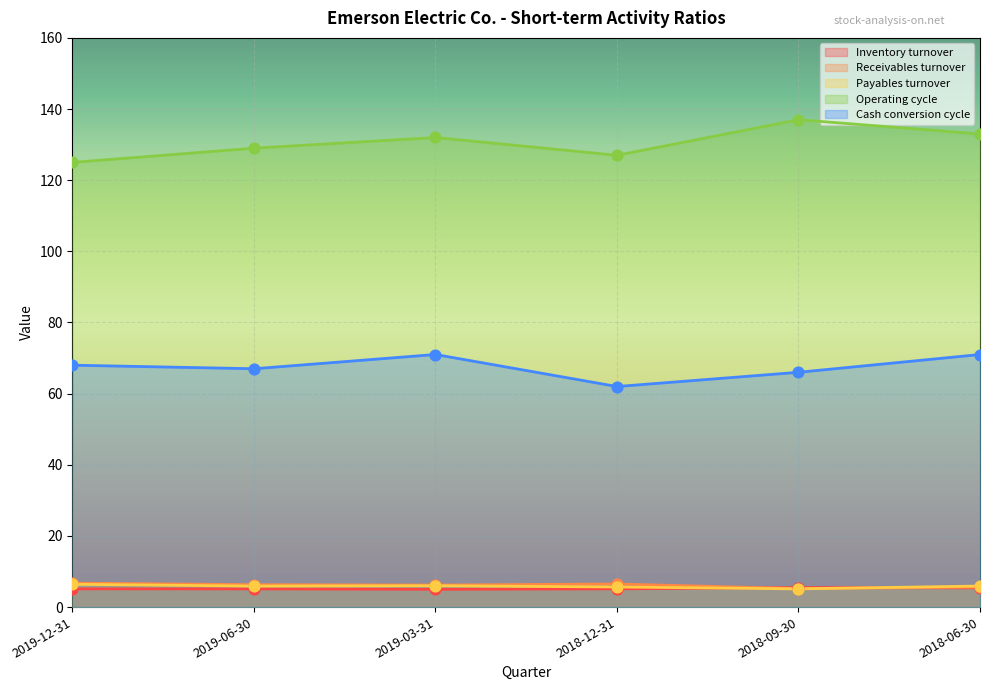

At which category is the sum across all series the highest?

2018-06-30